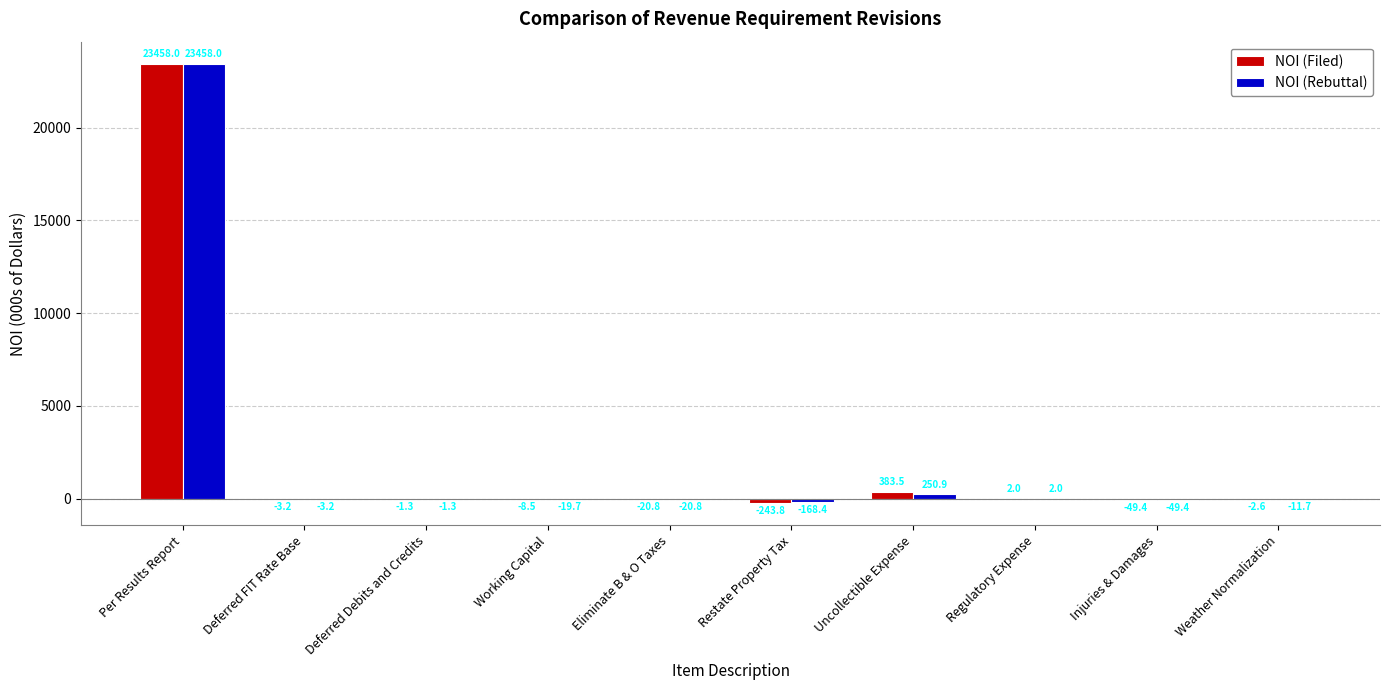

True or false: NOI (Rebuttal) has a value of -49.4 at Injuries & Damages.

True